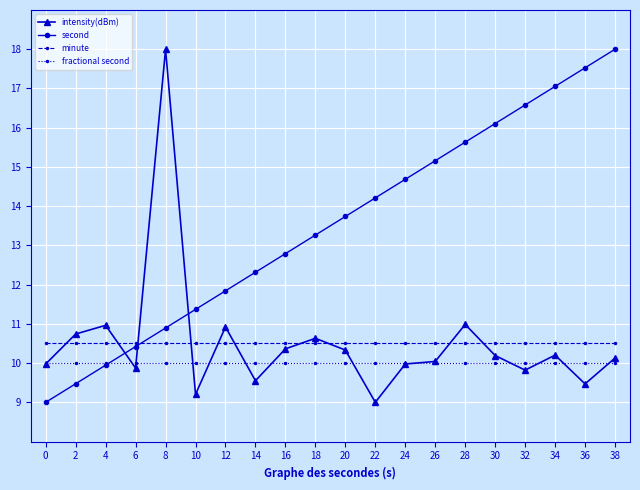

What is the approximate value of minute at 12?

10.5